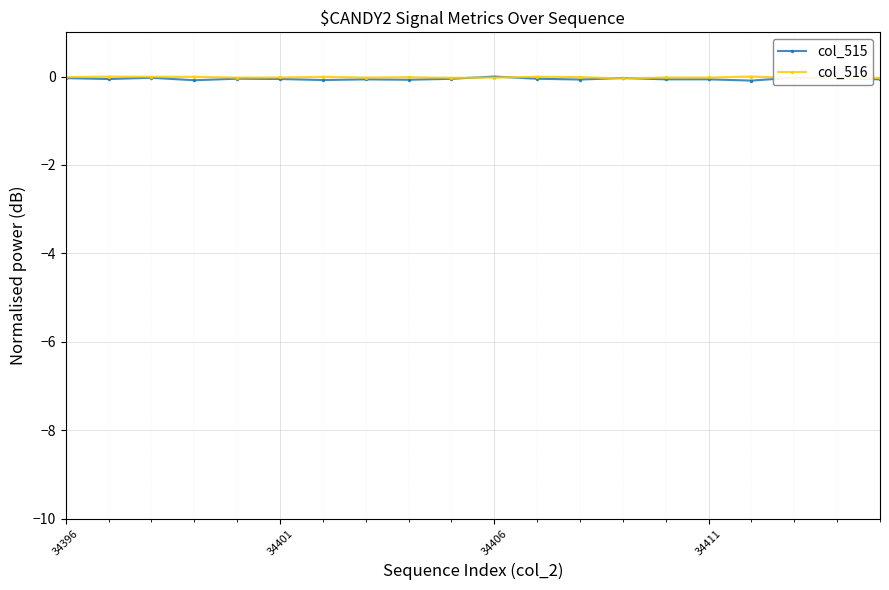

Which series has the widest spread of values?

col_515